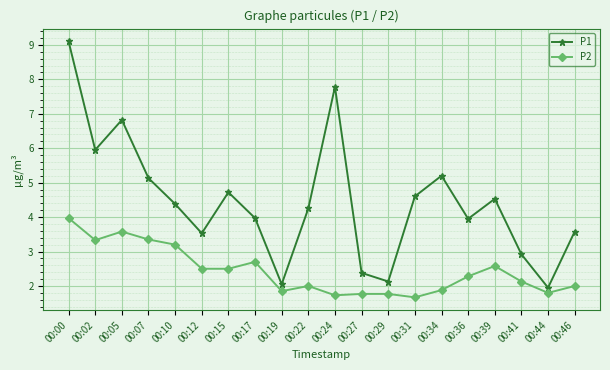

The value of P1 at 00:31 is 3.0. True or false?

False